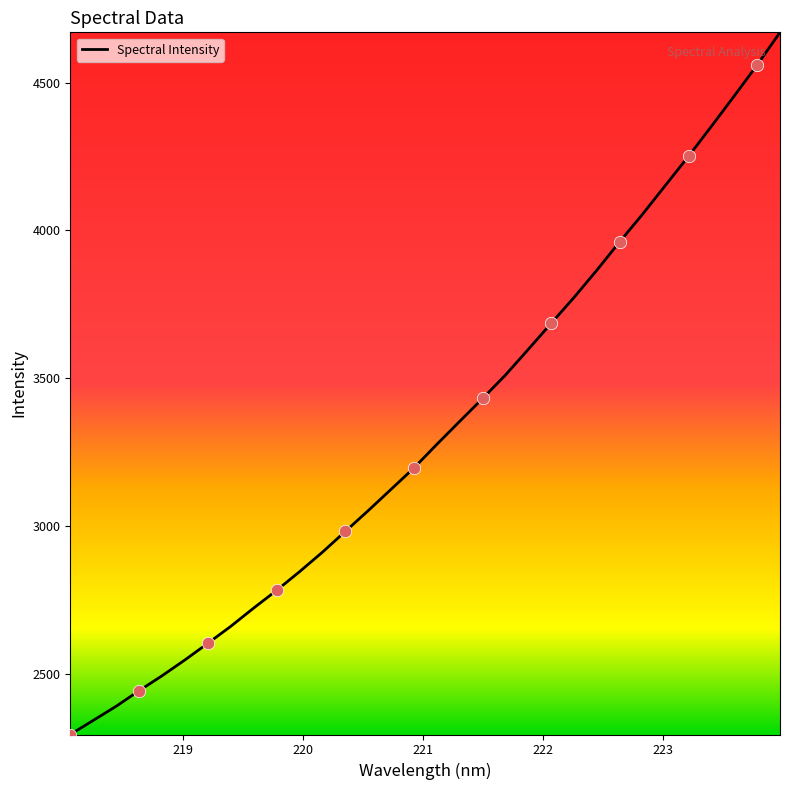

What is the greatest value displayed?

4669.6